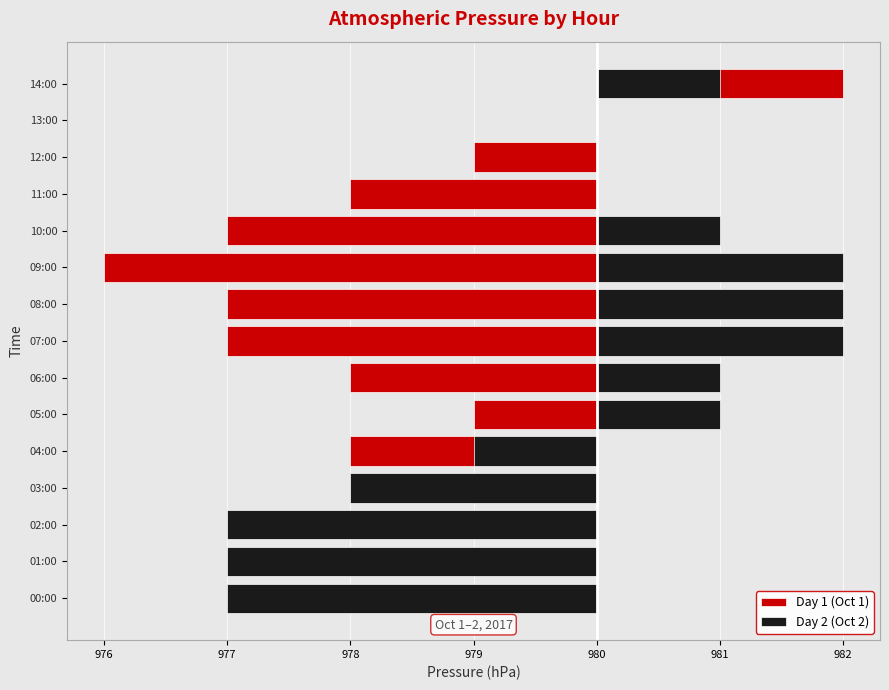

How many groups of bars are there?

15